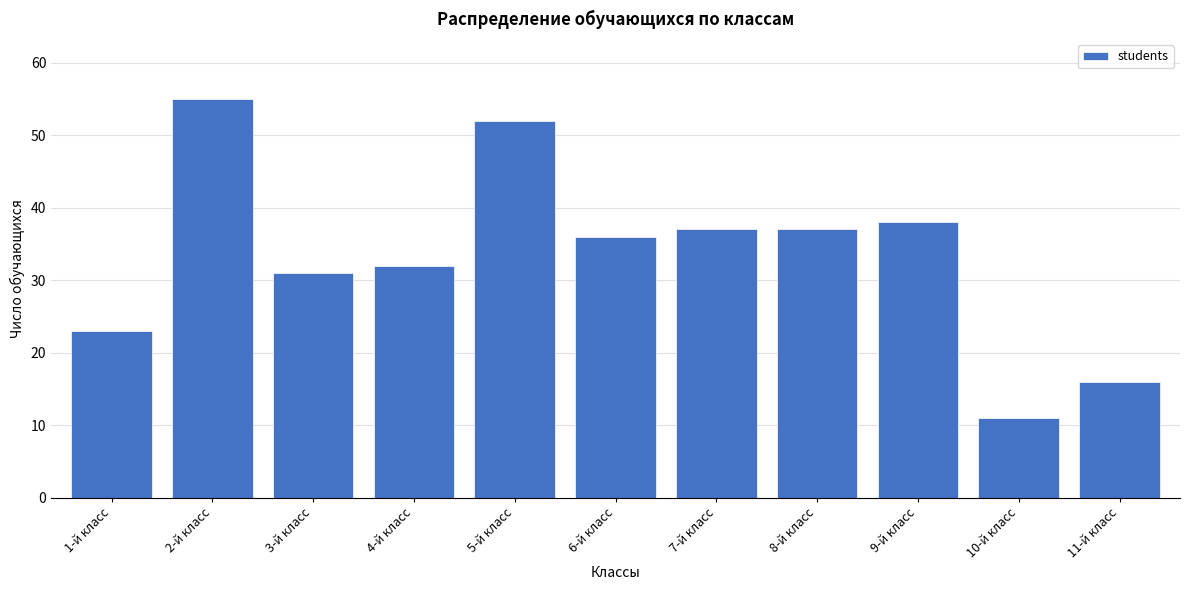

Reading left to right, extract all data points from this chart.

1-й класс=23	2-й класс=55	3-й класс=31	4-й класс=32	5-й класс=52	6-й класс=36	7-й класс=37	8-й класс=37	9-й класс=38	10-й класс=11	11-й класс=16